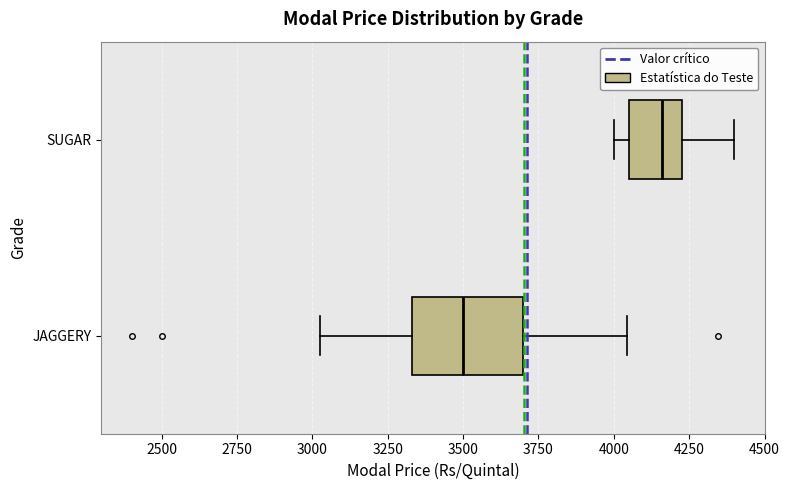

Reading bottom to top, transcribe this box plot: for each box, give where its median line is, the range the box spans, and where its two whiskers end, as read against the x-axis. The values are not printed on the chart, so give them approximately, as read against the axis.

JAGGERY: median 3500, box 3350 to 3700, whiskers 3050 to 4050
SUGAR: median 4150, box 4050 to 4250, whiskers 4000 to 4400